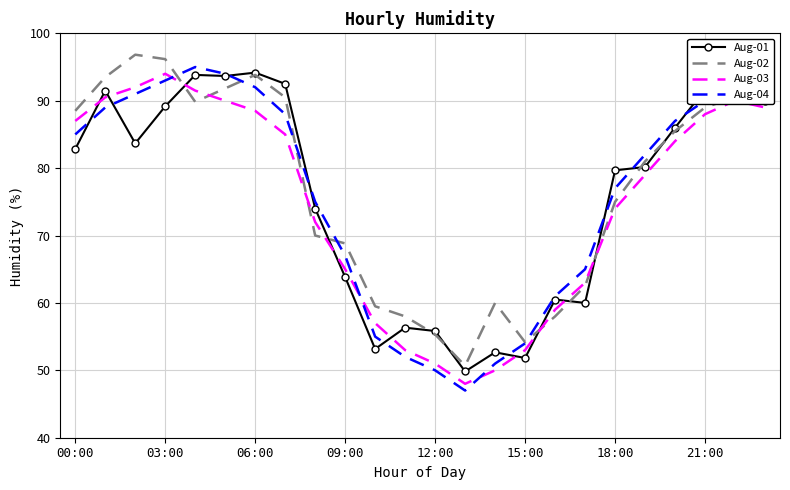

What is the smallest value displayed?

47.0